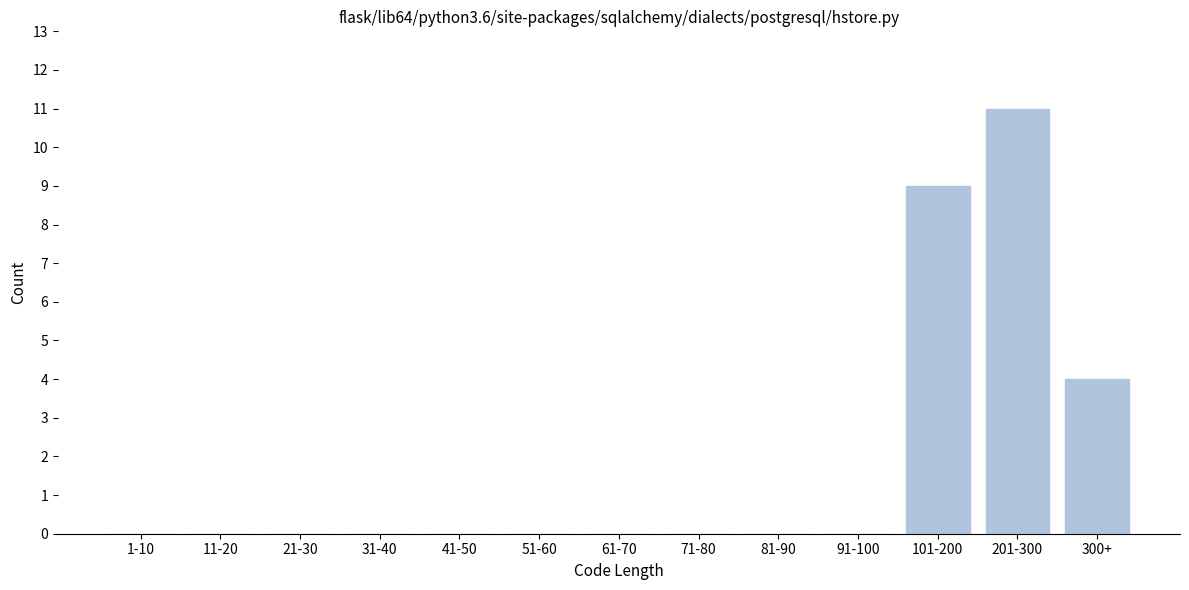

Reading left to right, transcribe all the data shown in this chart.

1-10=0	11-20=0	21-30=0	31-40=0	41-50=0	51-60=0	61-70=0	71-80=0	81-90=0	91-100=0	101-200=9	201-300=11	300+=4